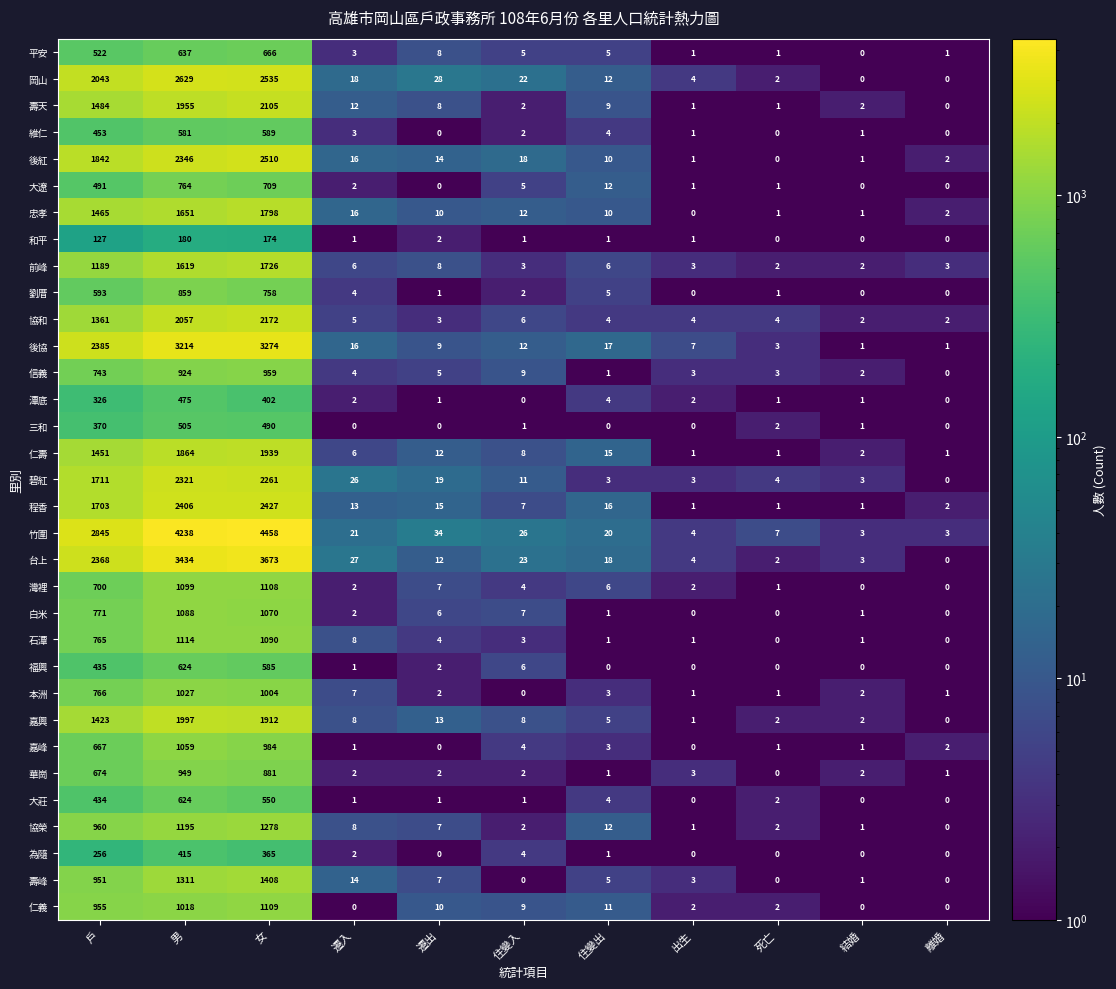

What is the difference between the 竹圍 values at 男 and 遷出?

4204